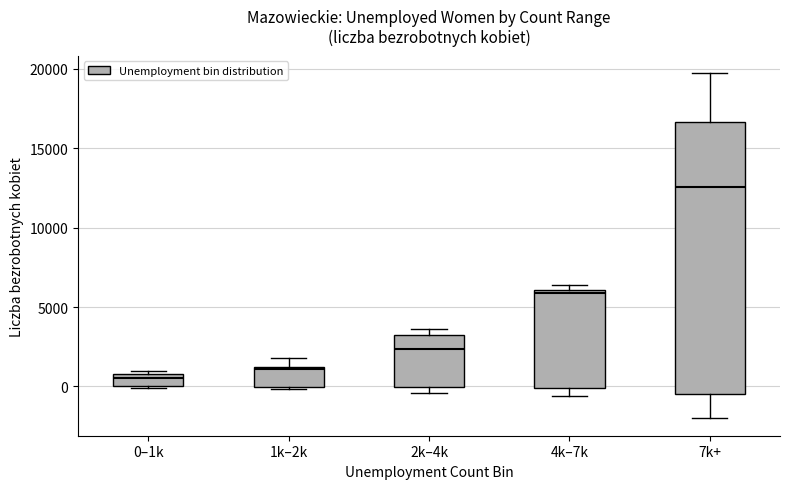

Reading left to right, read every box against the y-axis: the position of its median line, the range the box covers, and the ends of its whiskers. The values are not printed on the chart, so give them approximately, as read against the axis.

0–1k: median 500, box 0 to 1000, whiskers 0 to 1000 (just above the box's upper edge)
1k–2k: median 1000, box 0 to 1000, whiskers 0 to 2000
2k–4k: median 2500, box 0 to 3000, whiskers -500 to 3500
4k–7k: median 6000 (just below the box's upper edge), box 0 to 6000, whiskers -500 to 6500
7k+: median 12500, box -500 to 16500, whiskers -2000 to 19500